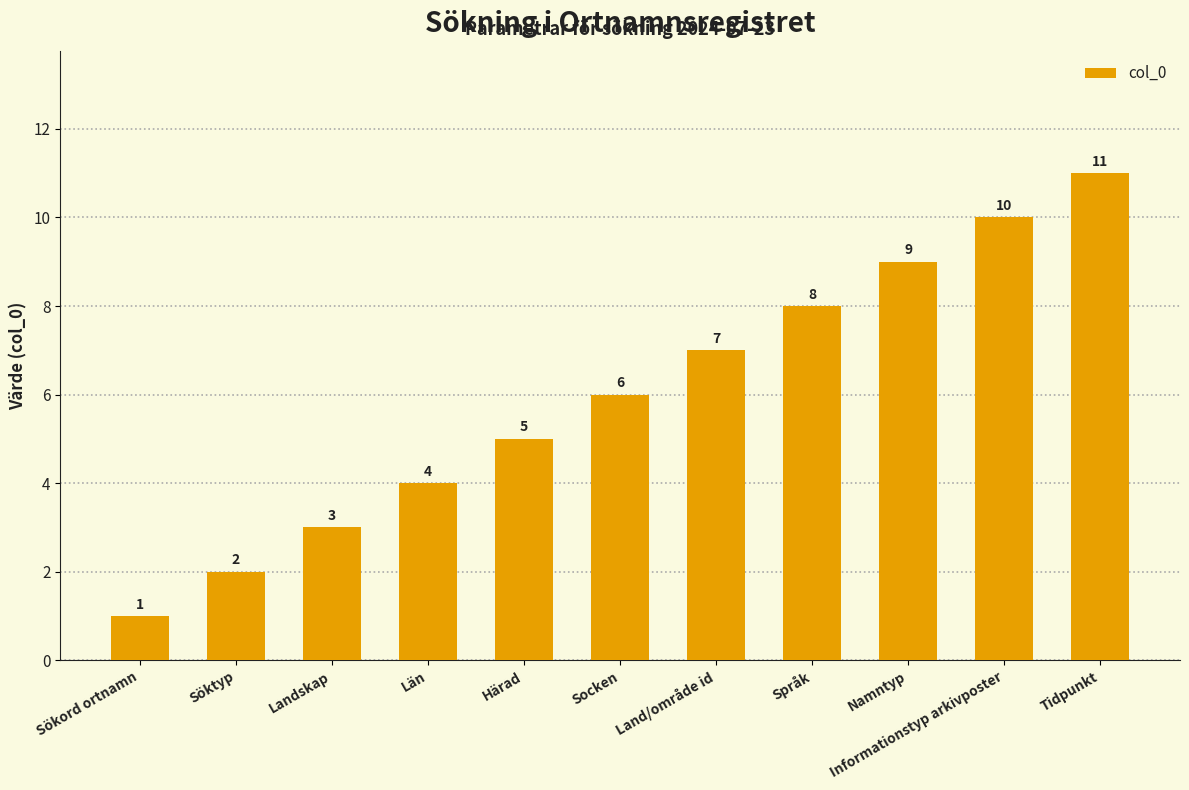

Reading right to left, transcribe all the data shown in this chart.

11	10	9	8	7	6	5	4	3	2	1